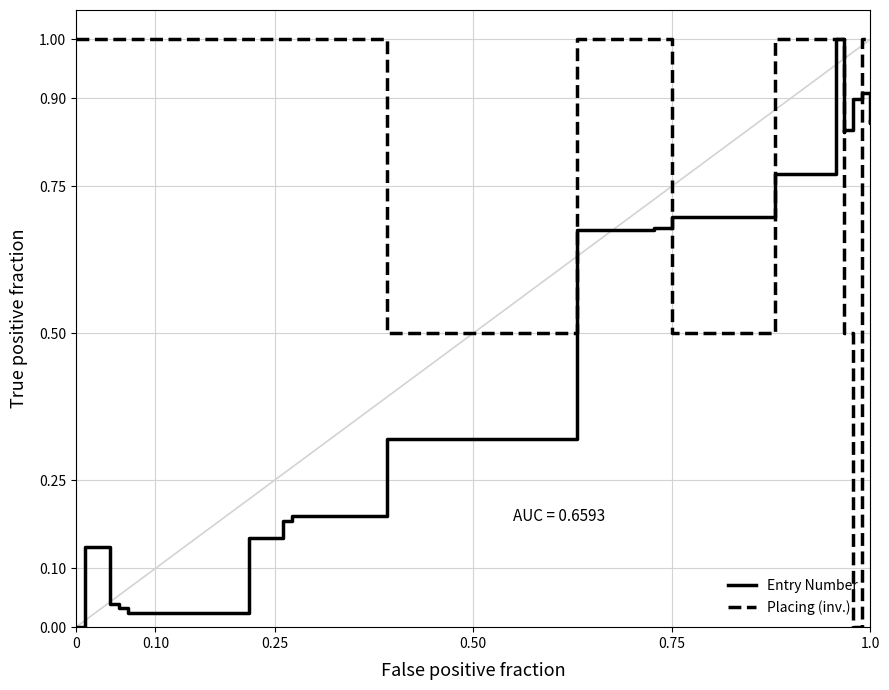

Rank the series by their maximum value, from highest to lowest.

Entry Number, Placing (inv.)